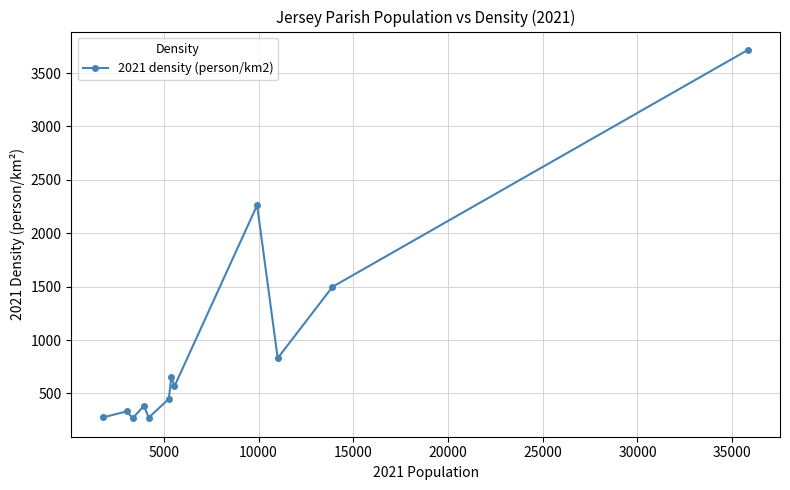

Does the chart have visible grid lines?

Yes